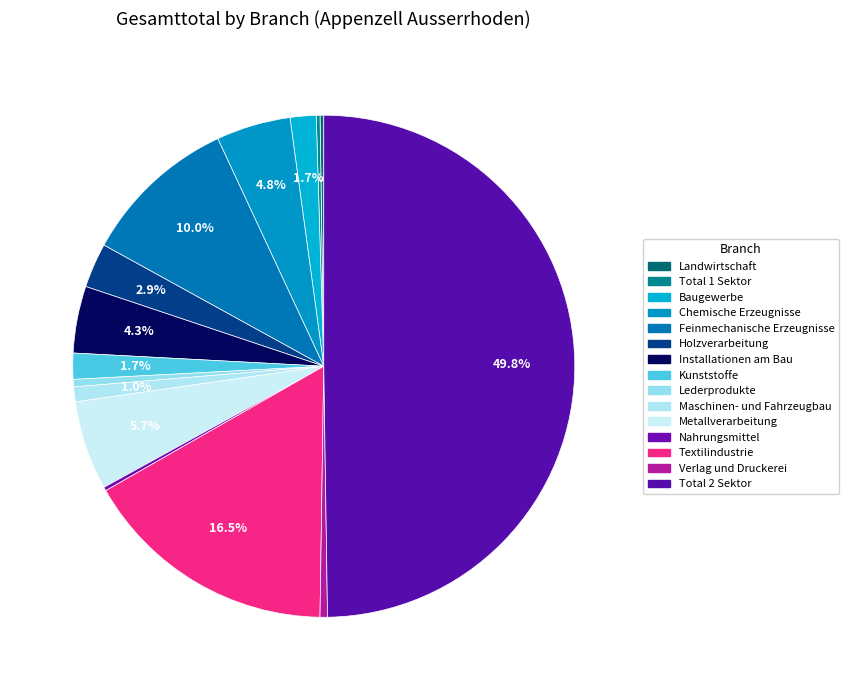

Which has a higher value, Installationen am Bau or Verlag und Druckerei?

Installationen am Bau